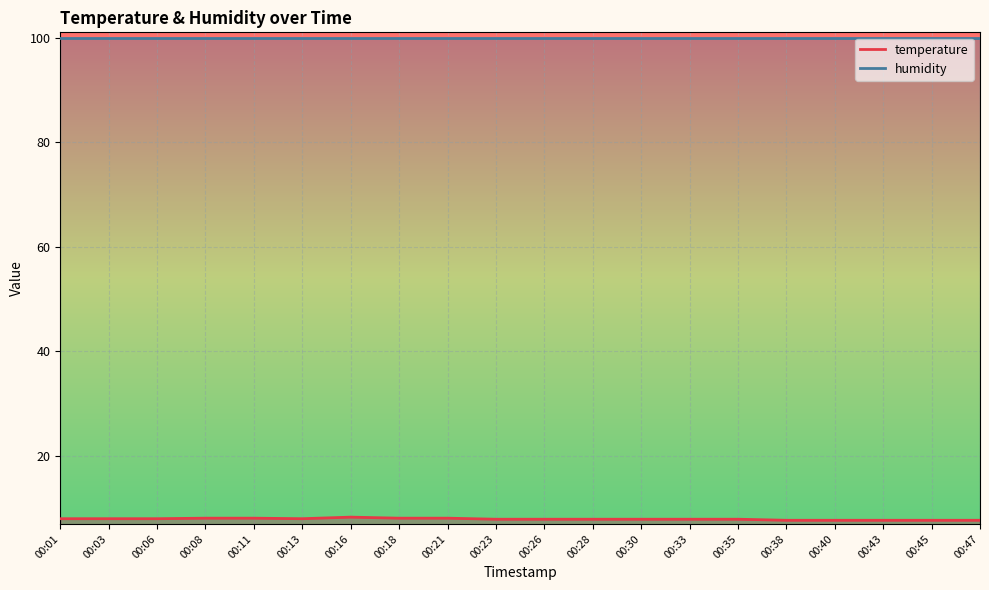

List the labels in order of value, largest first.

00:16, 00:08, 00:11, 00:18, 00:21, 00:01, 00:03, 00:06, 00:13, 00:23, 00:26, 00:28, 00:30, 00:33, 00:35, 00:38, 00:40, 00:43, 00:45, 00:47